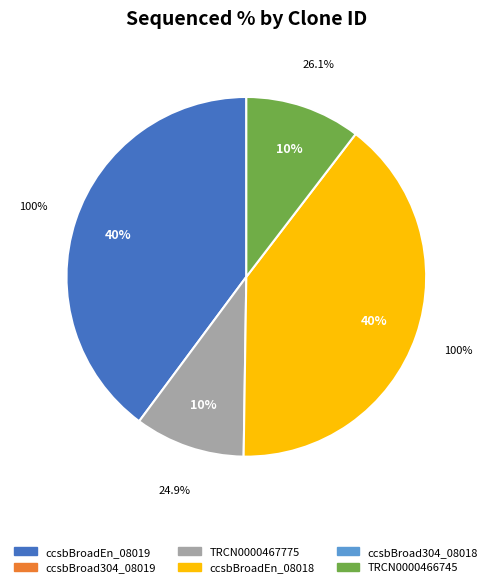

Rank the categories by value from highest to lowest.

ccsbBroadEn_08019, ccsbBroadEn_08018, TRCN0000466745, TRCN0000467775, ccsbBroad304_08019, ccsbBroad304_08018